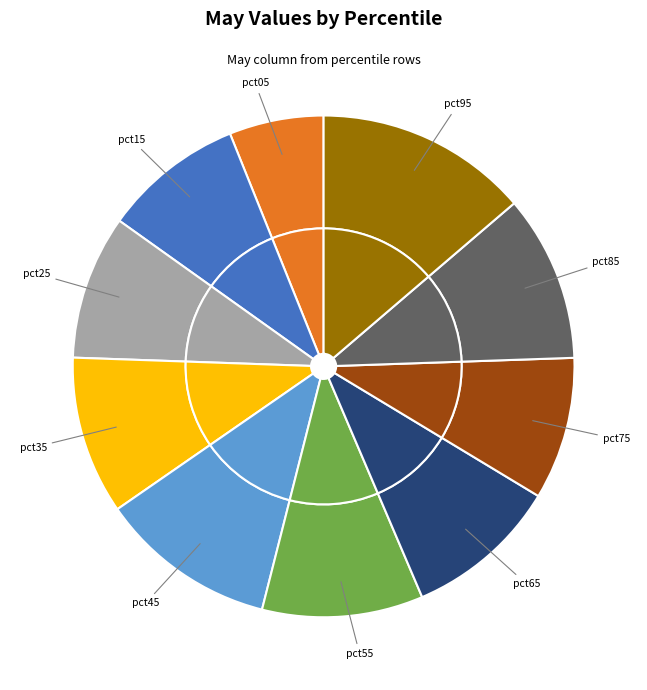

Is the sum of pct45 and pct75 greater than half?

No